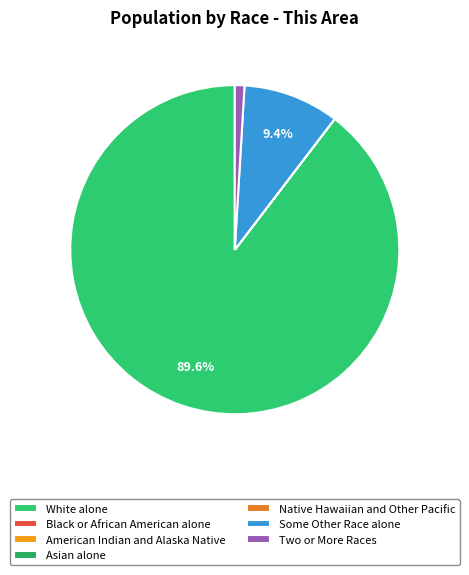

To the nearest percent, what portion does White alone represent?

90%